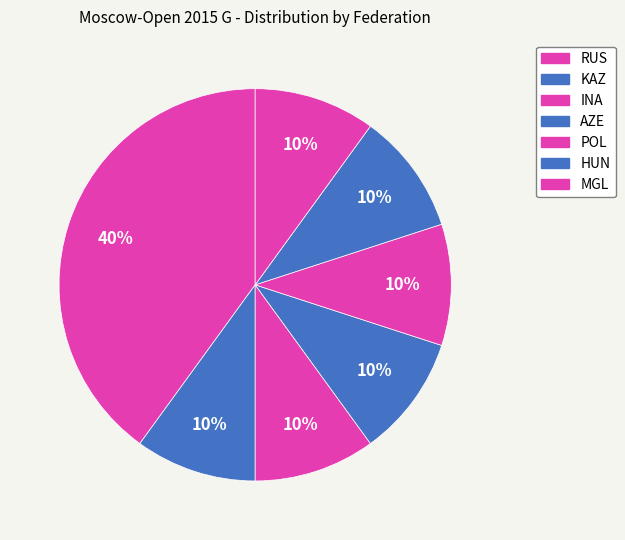

To the nearest percent, what is the combined percentage of AZE and RUS?

50%